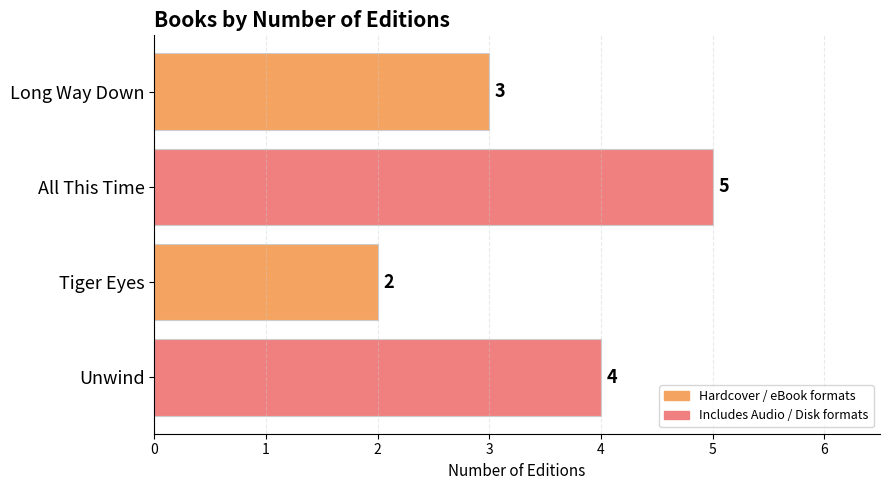

What position from the top is Long Way Down?

1